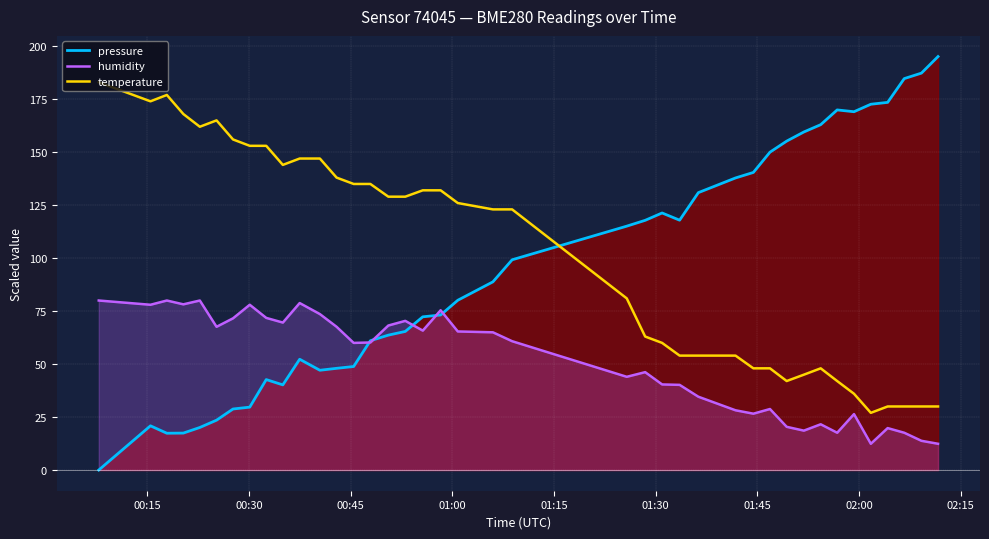

Rank the series by their maximum value, from highest to lowest.

pressure, temperature, humidity